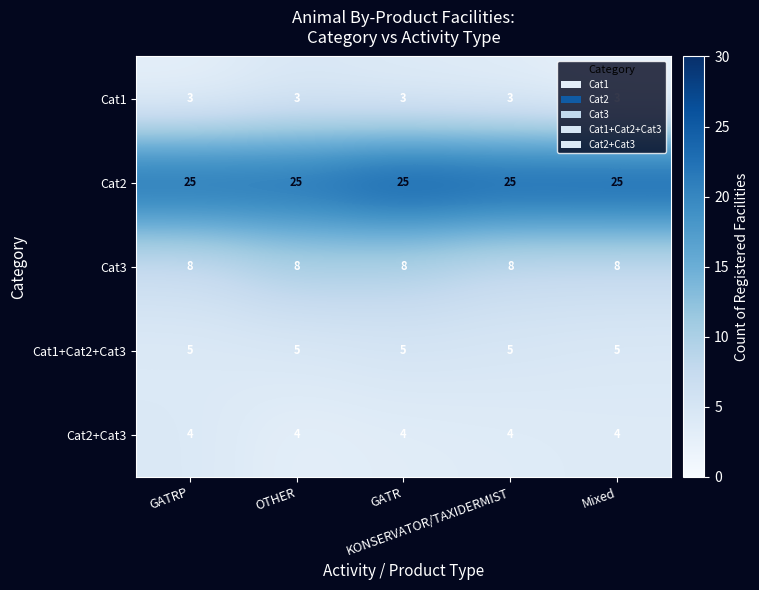

At how many categories does at least one series exceed 10?

5